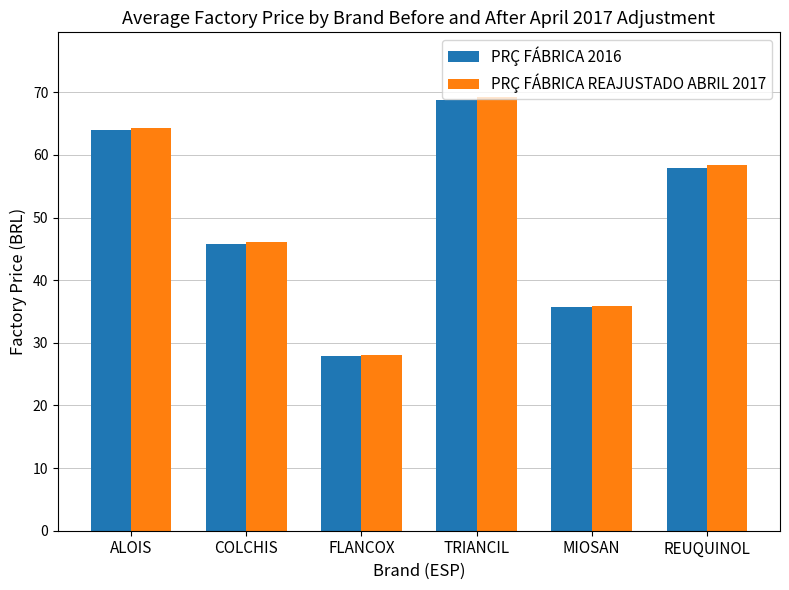

Are the bars horizontal?

No